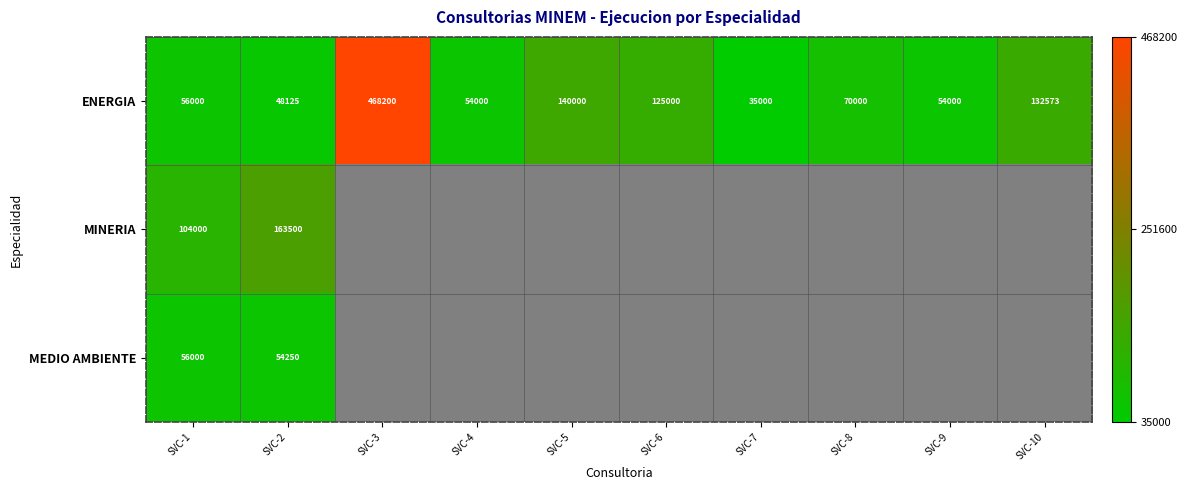

What is the average value of the ENERGIA series?

118290